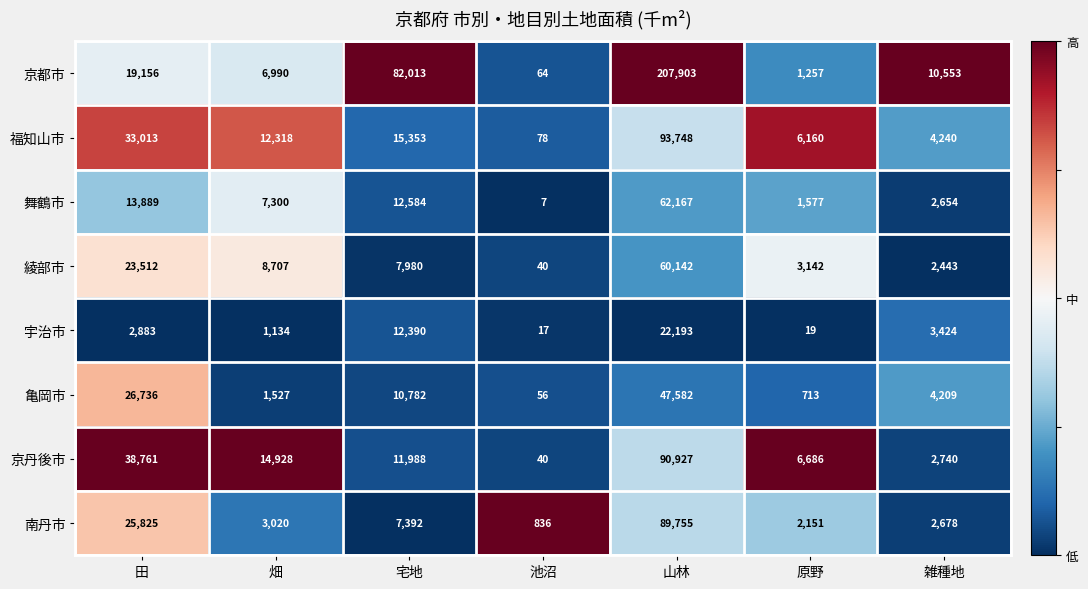

What is the sum of the 京丹後市 values at 宅地 and 原野?

18674